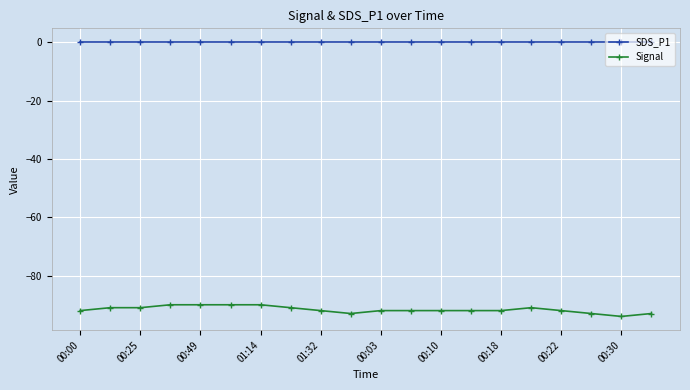

How many series are shown in this chart?

2